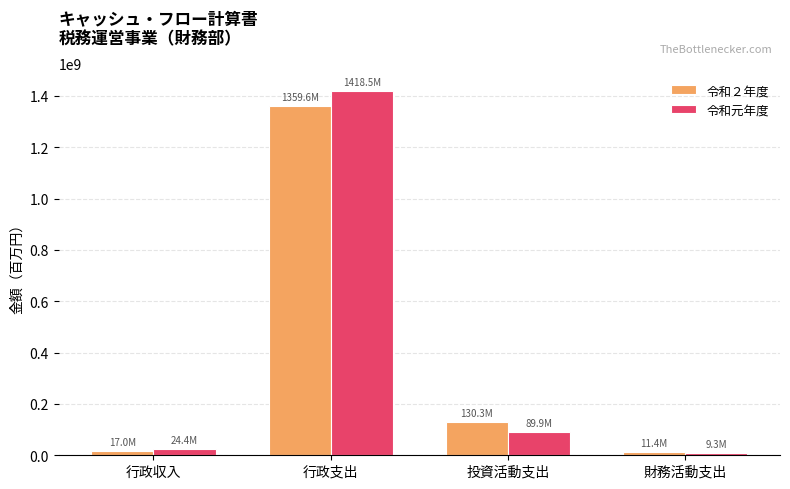

How many bars are there in each group?

2